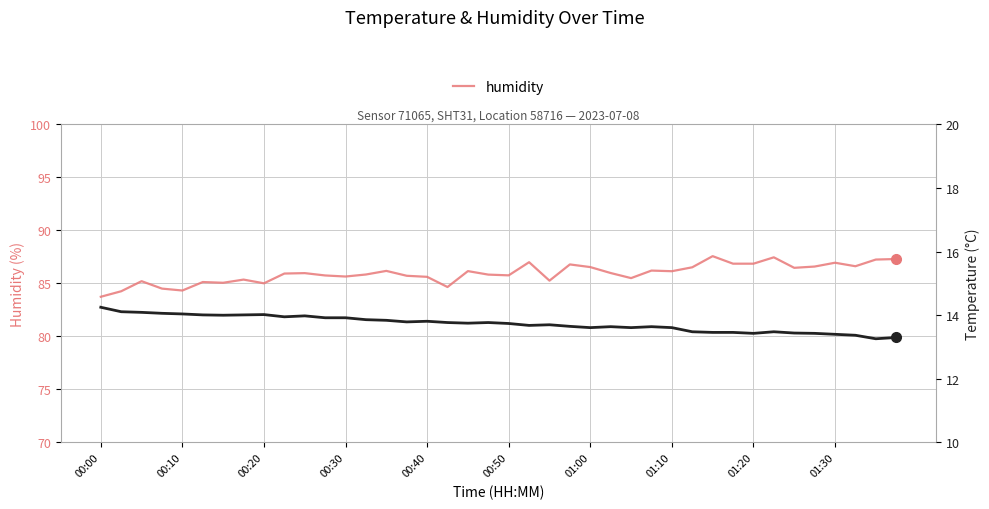

How many lines are shown in the chart?

2